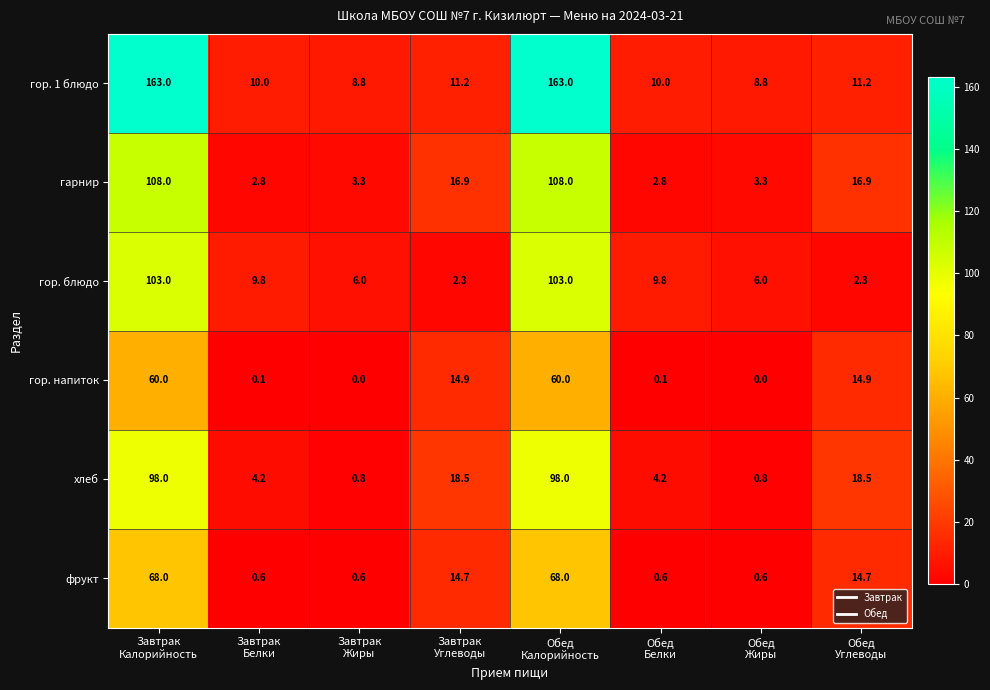

Which series has the largest total across all categories?

гор. 1 блюдо